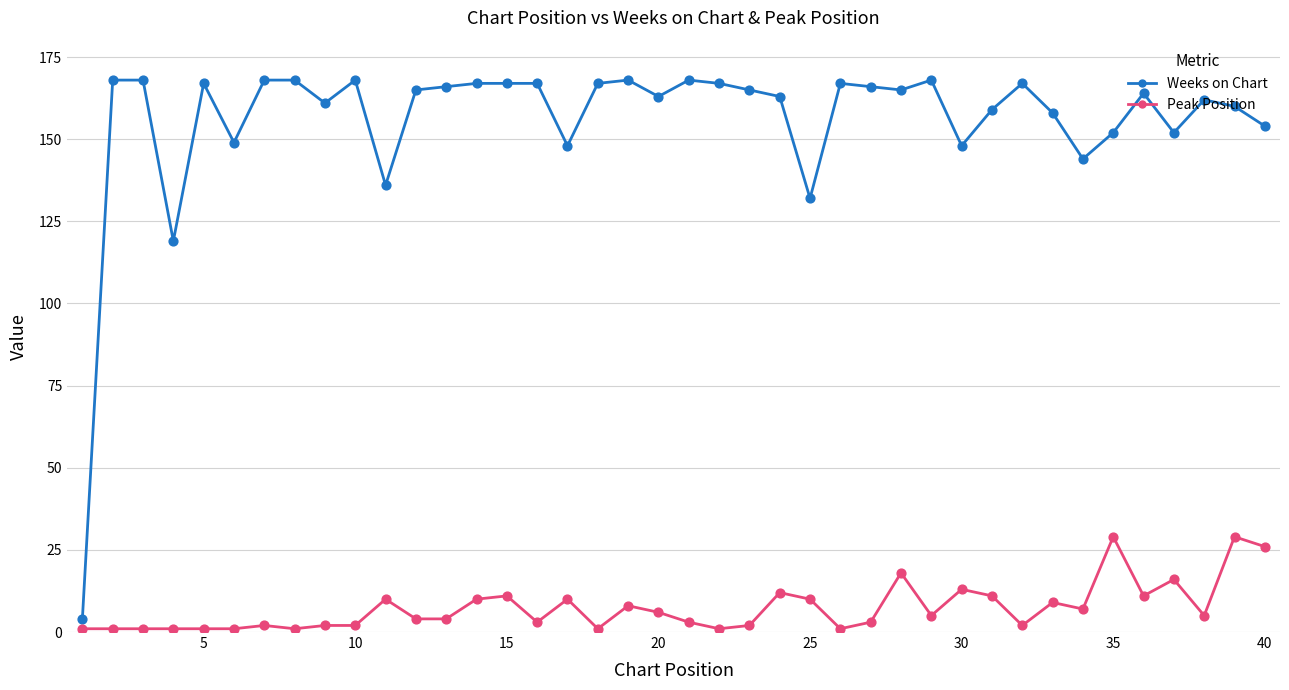

At how many categories does at least one series exceed 23?

39